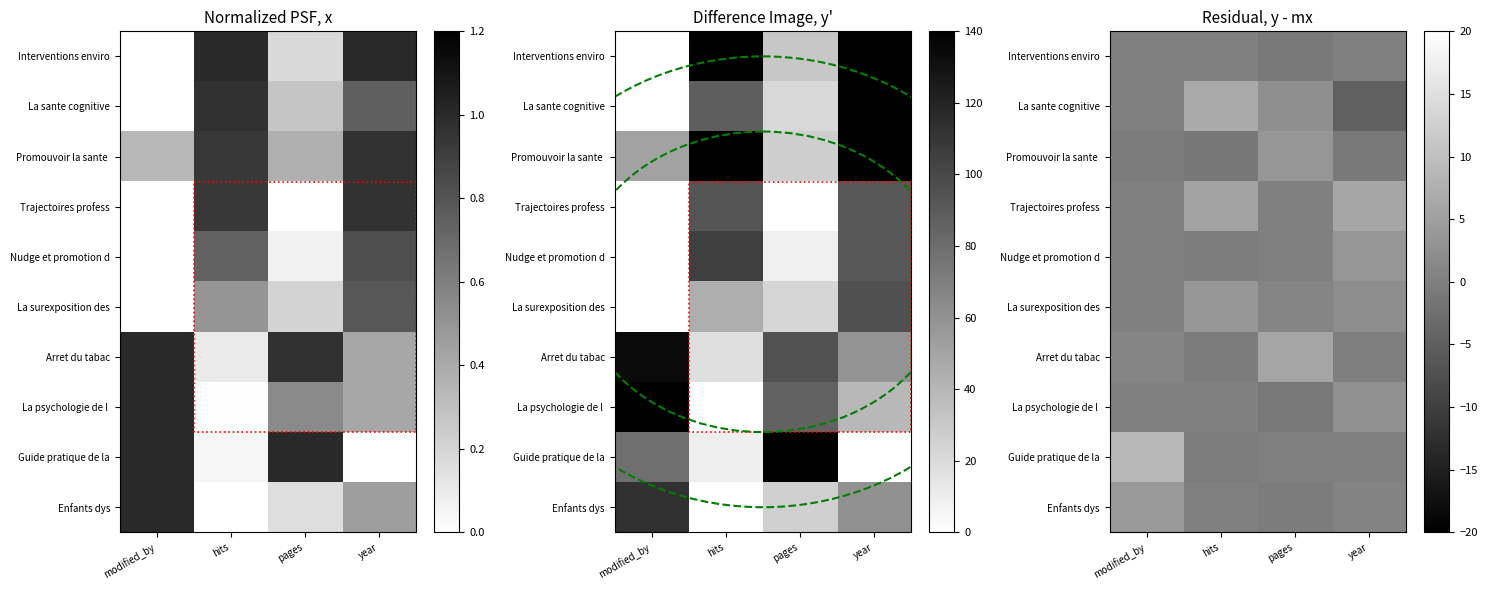

The value of Guide pratique de la at modified_by is 15.0. True or false?

False